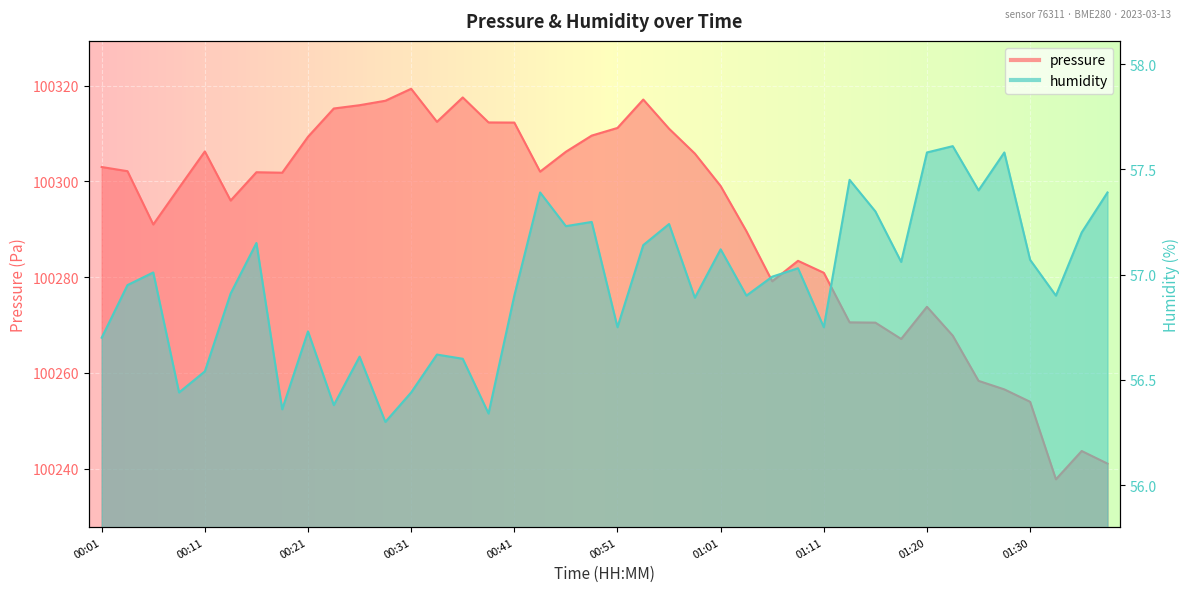

At which label does pressure reach its minimum?

01:33